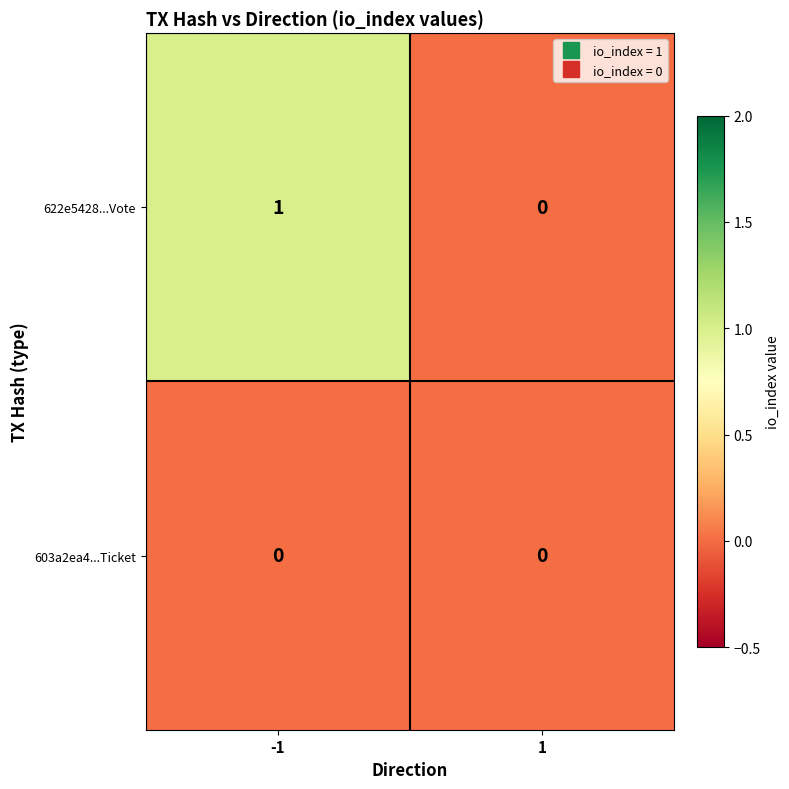

At -1, list the series in order from largest to smallest.

622e5428...Vote, 603a2ea4...Ticket